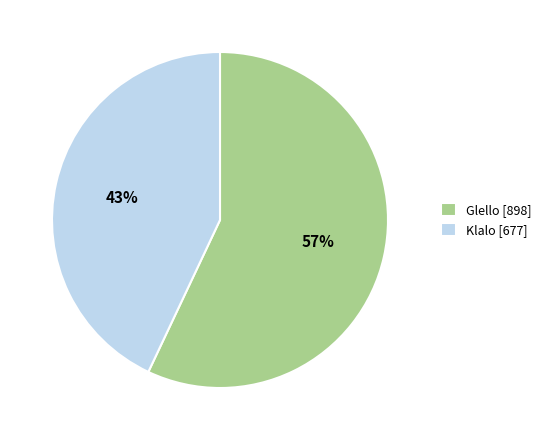

To the nearest percent, what is the combined percentage of Glello and Klalo?

100%